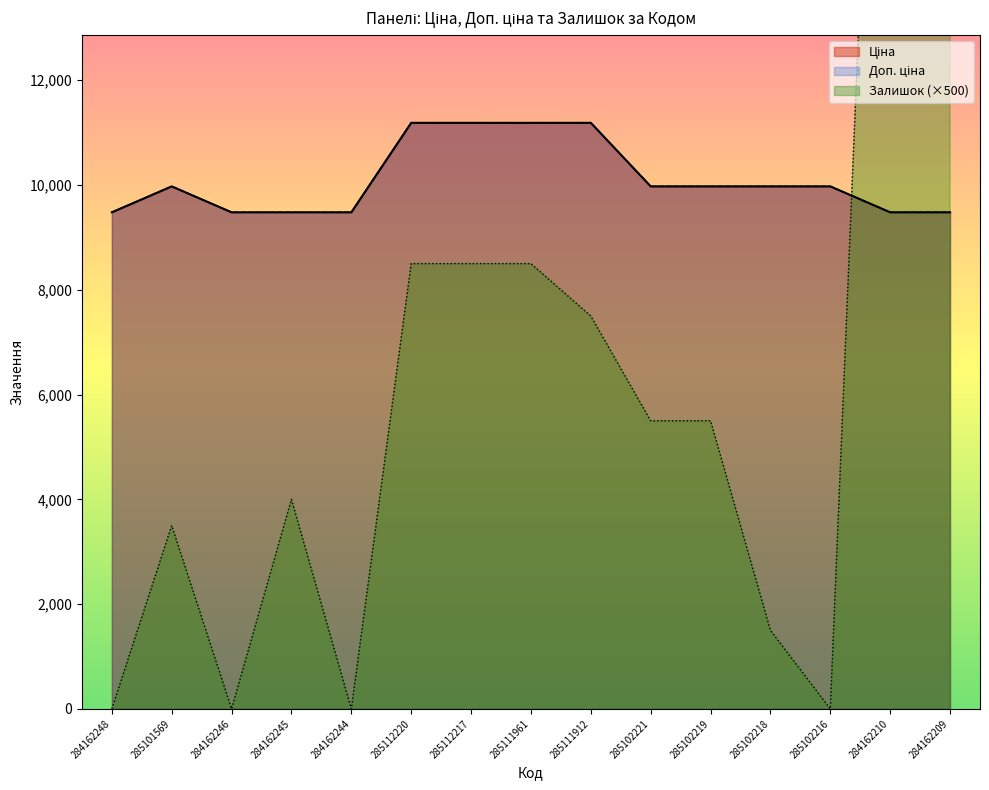

What is the label of the 5th point from the left?

284162244